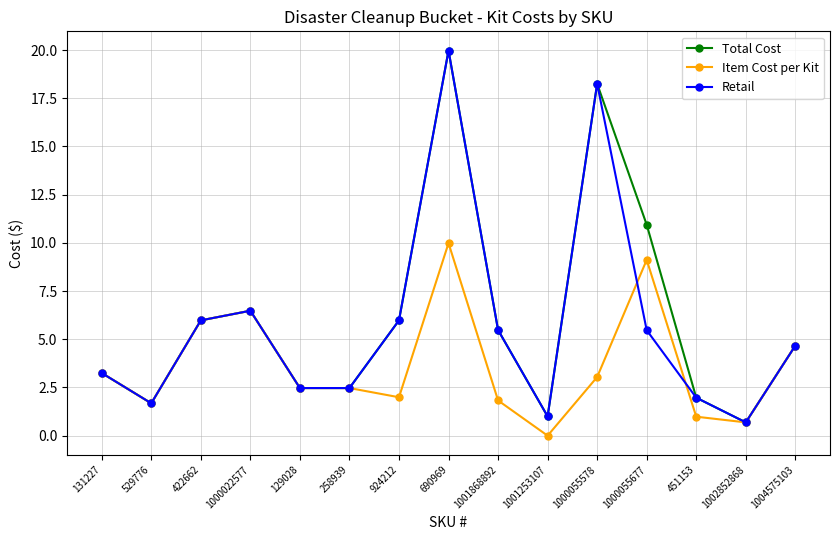

At which category does Total Cost reach its first local peak?

1000022577